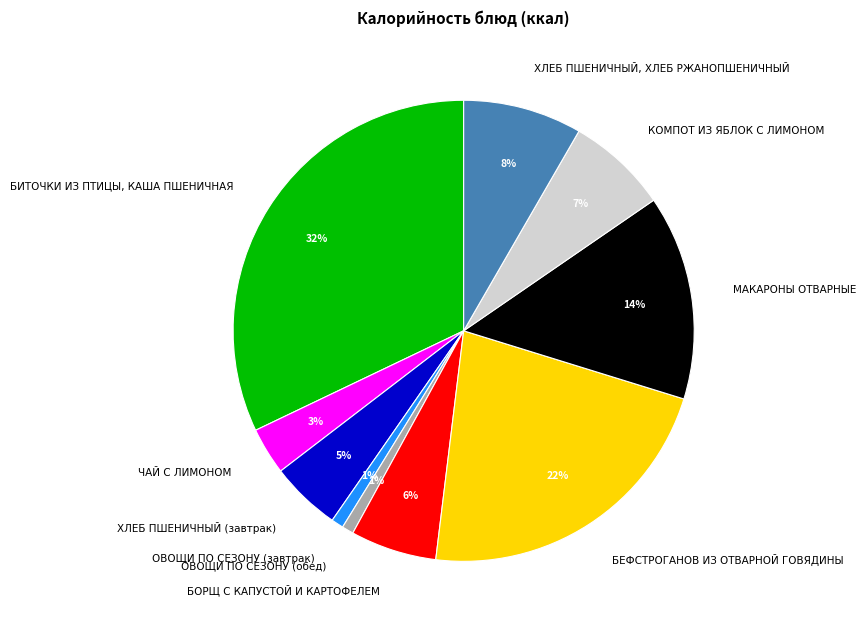

Is the sum of ОВОЩИ ПО СЕЗОНУ (завтрак) and БИТОЧКИ ИЗ ПТИЦЫ, КАША ПШЕНИЧНАЯ greater than half?

No